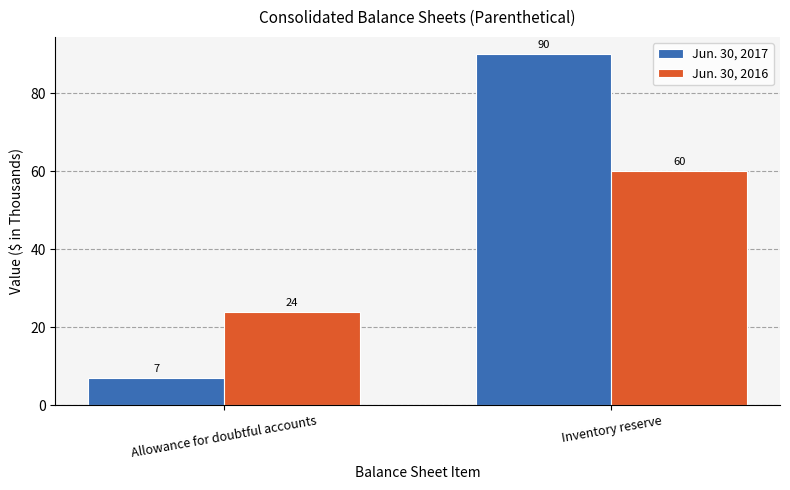

Which label corresponds to the largest value in the chart?

Inventory reserve